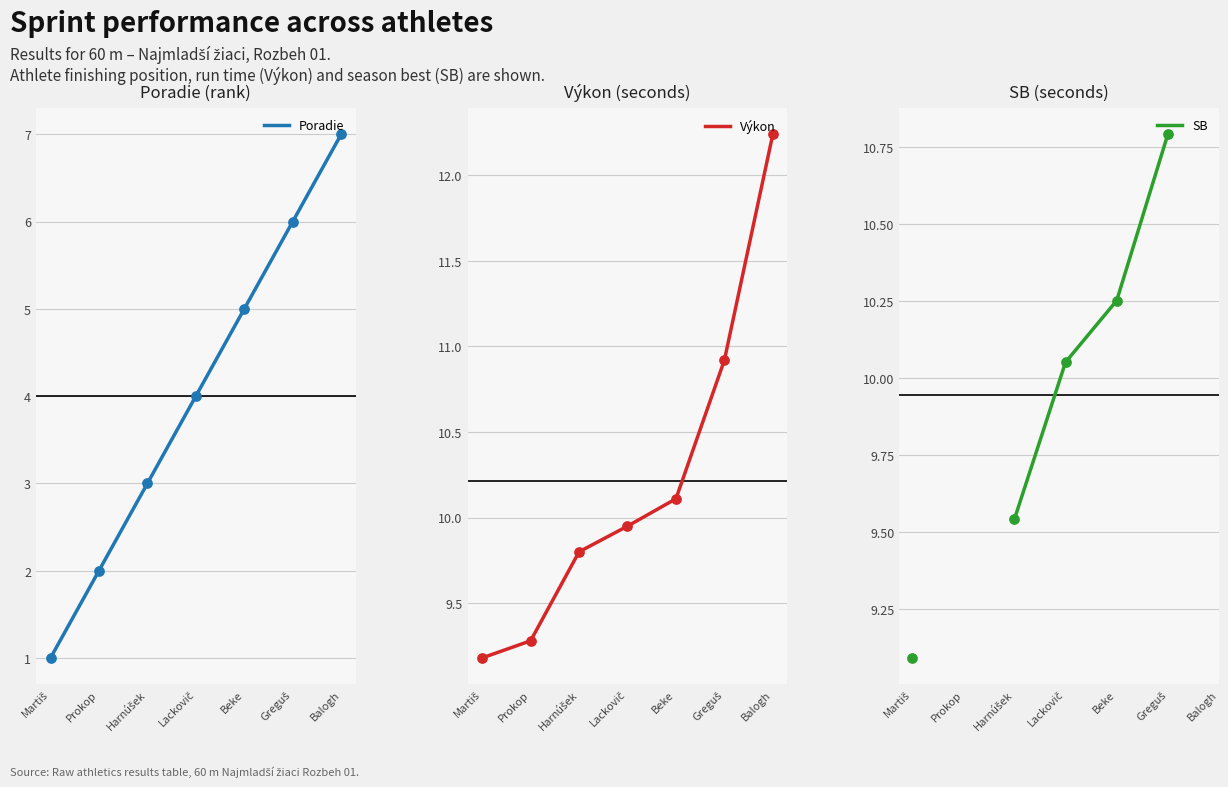

Is the value of Poradie at Lackovič greater than the value of Výkon at Harnúšek?

No